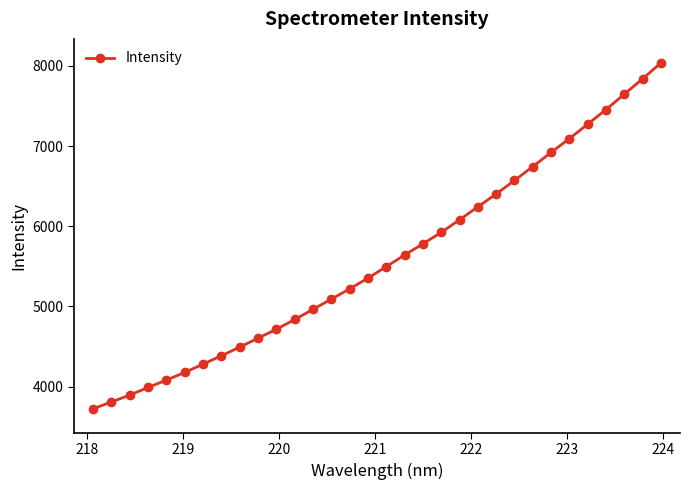

What is the sum of all values?

178777.5